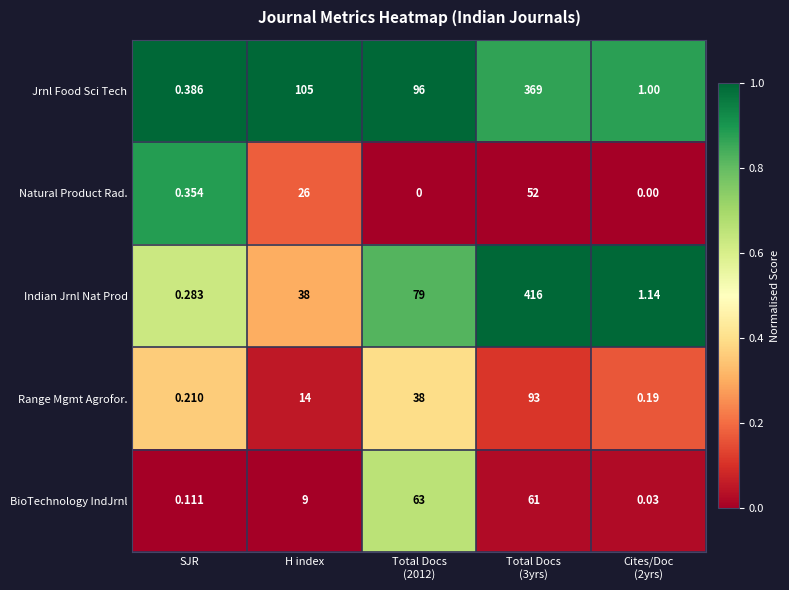

Where is BioTechnology IndJrnl nearest to the value 31?

H index